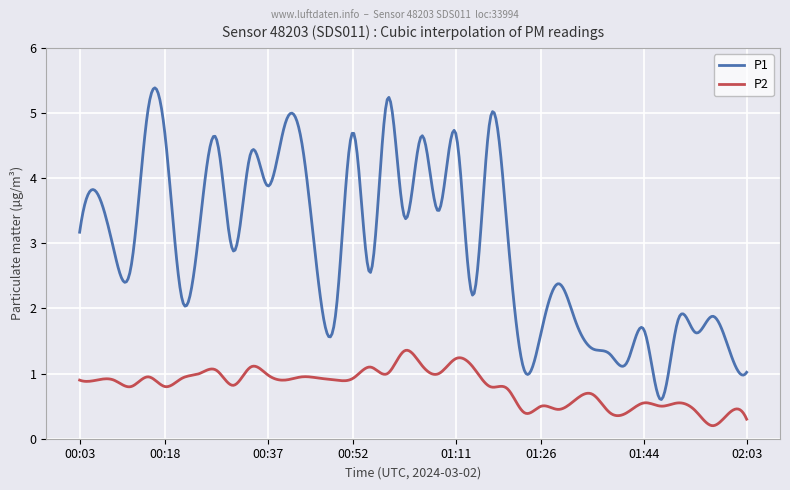

What is the highest value of the P2 series?

1.4